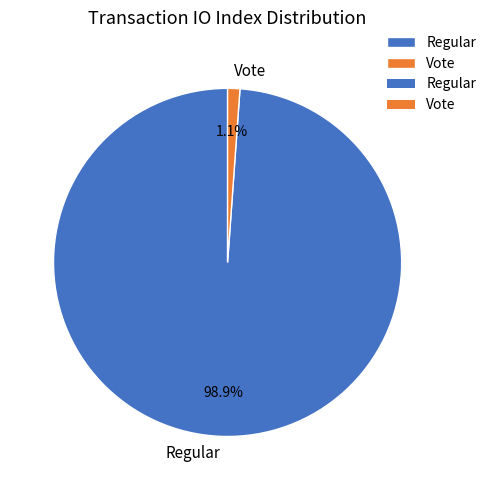

Rank the categories by value from highest to lowest.

Regular, Vote